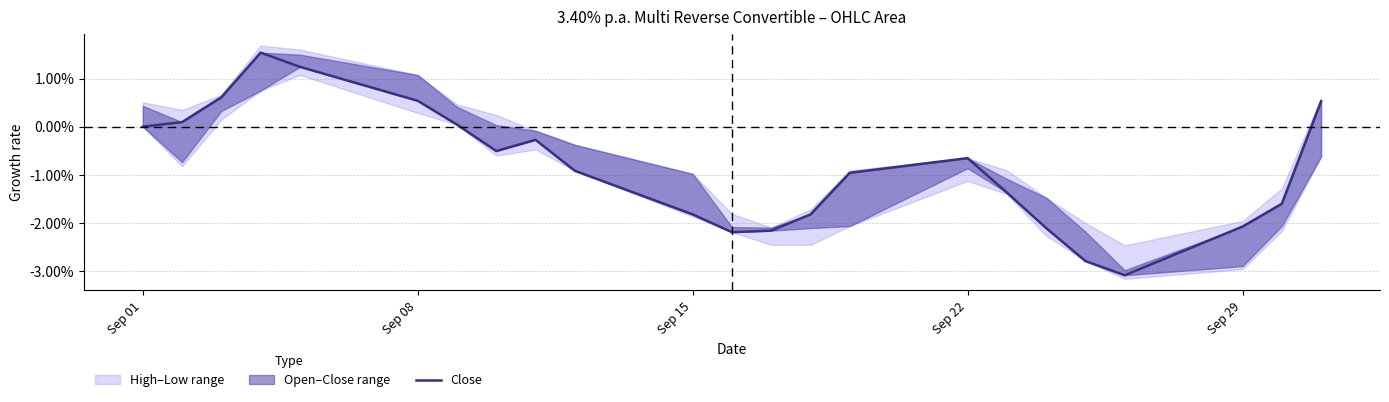

Is this an area chart (filled region under the line)?

No